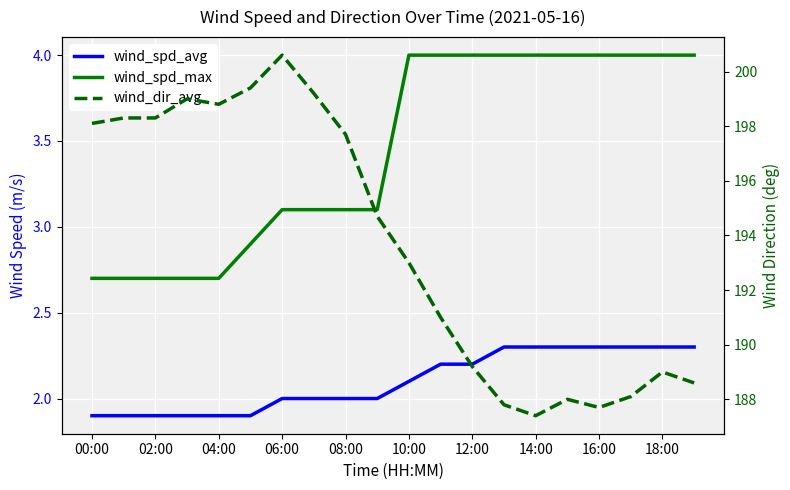

What is the approximate value of wind_spd_max at 14:00?

4.0